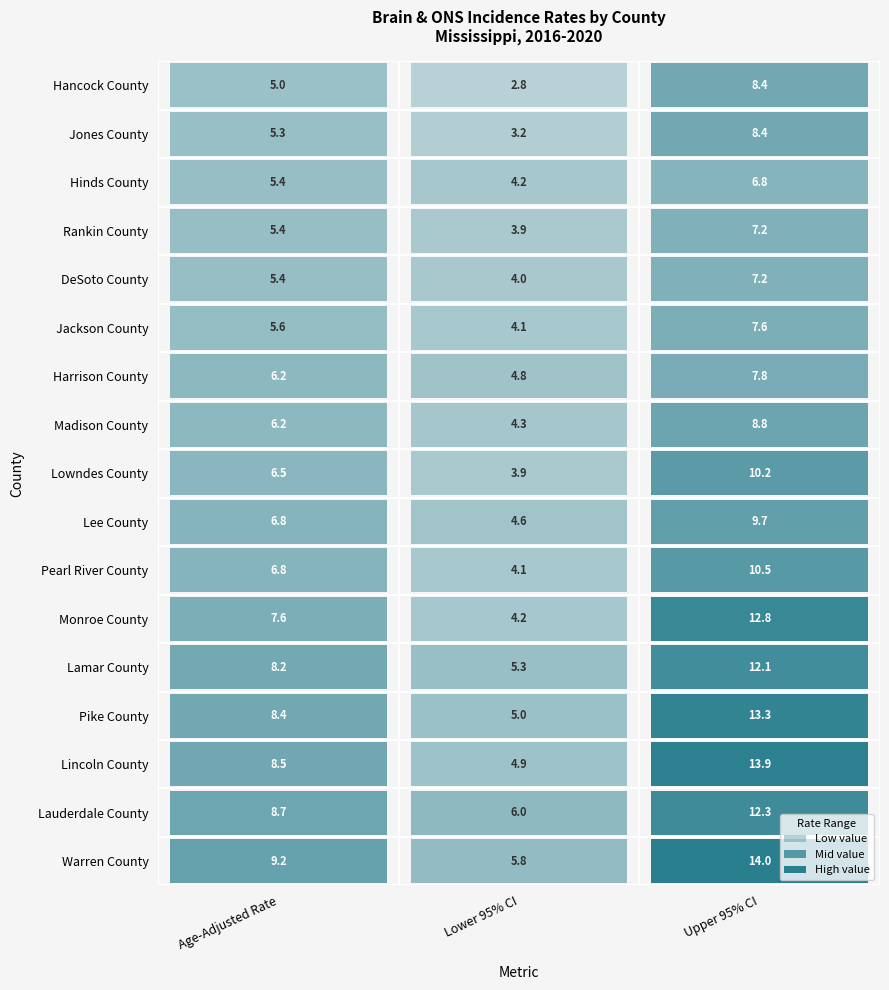

Count the number of data series in this chart.

17